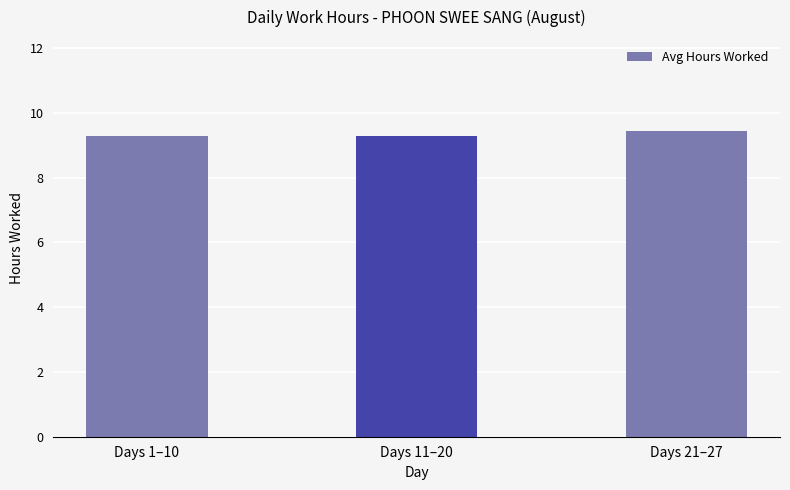

What is the approximate value at Days 11–20?

9.3